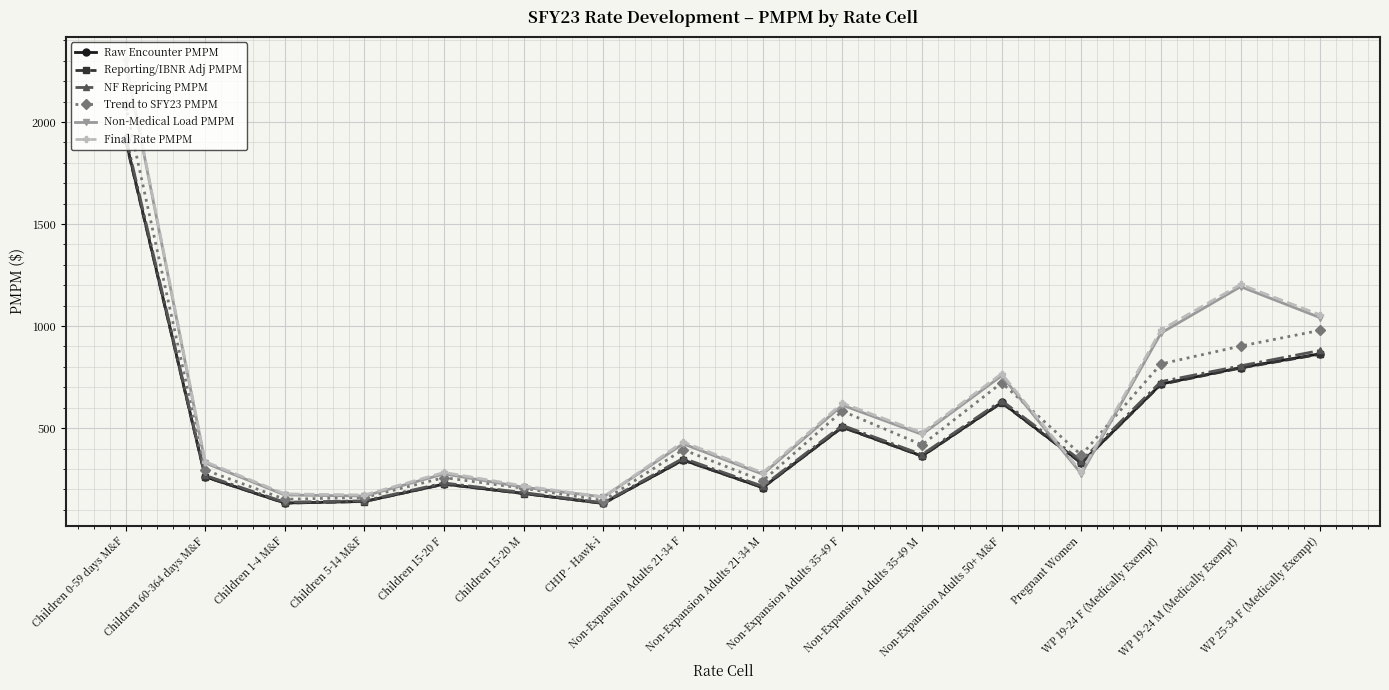

True or false: Final Rate PMPM has more than 1 points higher than both neighbors.

True